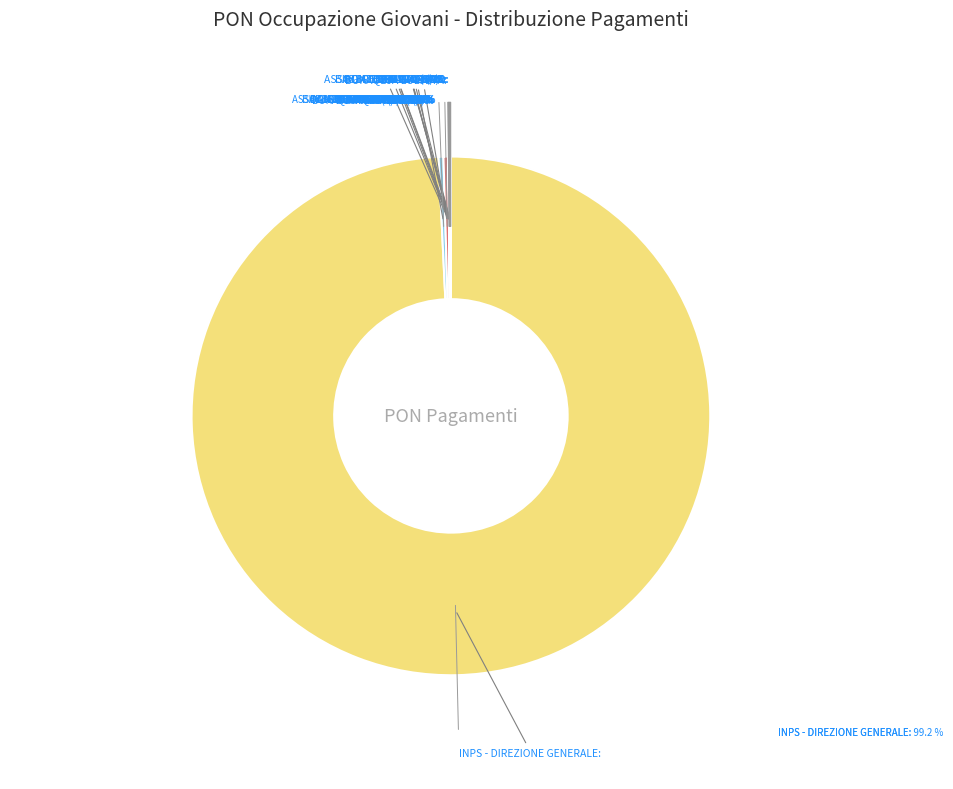

Rank the categories by value from highest to lowest.

INPS - DIREZIONE GENERALE, IFOA (1), IFOA (2), BIBIAGI IRENE, ABBRESCIA NICOLAS, BIAGIOLA FRANCESCO, BUKAQEJA LULJETA, UBALDI LAURA, BENI VALERIO, BONI GIACOMO, BONTEMPI GIACOMO, ASSOCIAZIONE KRONOS